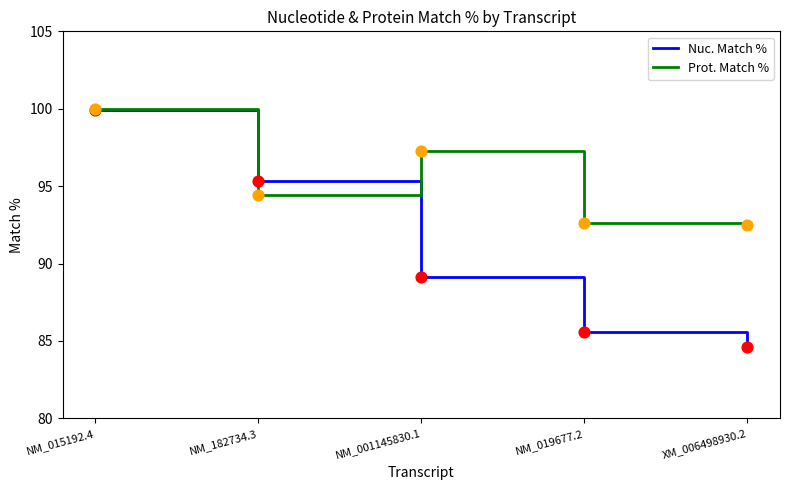

What is the total value across all series at NM_019677.2?

178.2